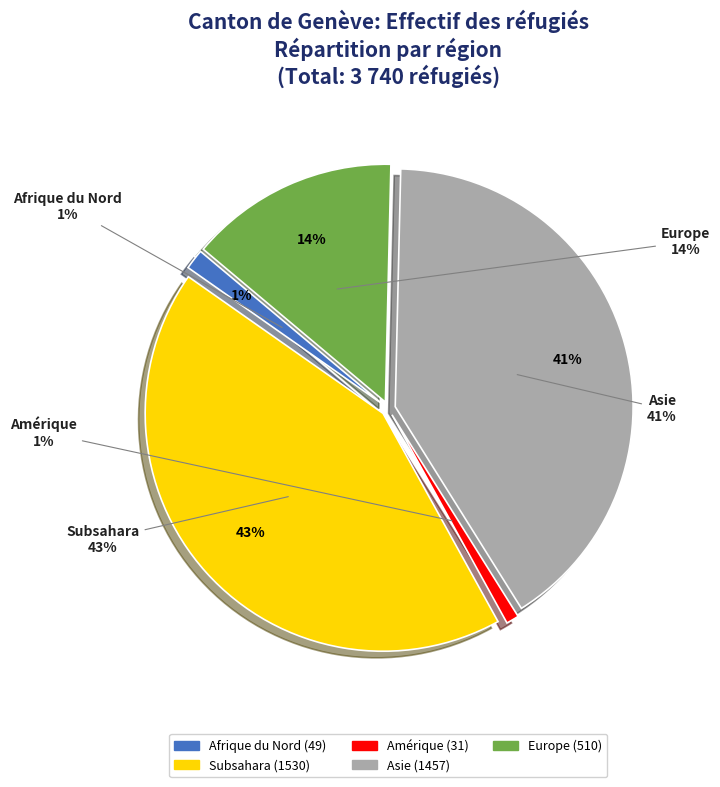

What is the smallest slice in the pie chart?

Amérique